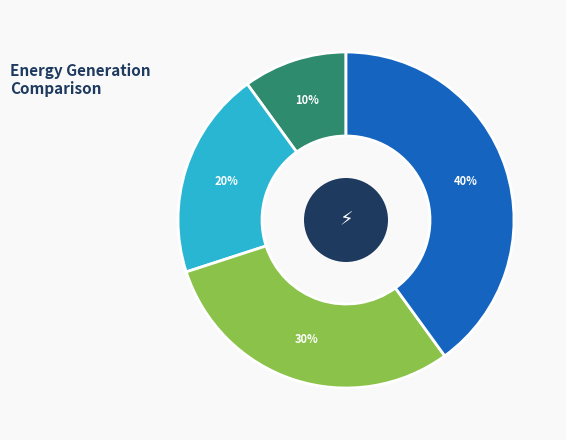

How many segments does this pie chart have?

4